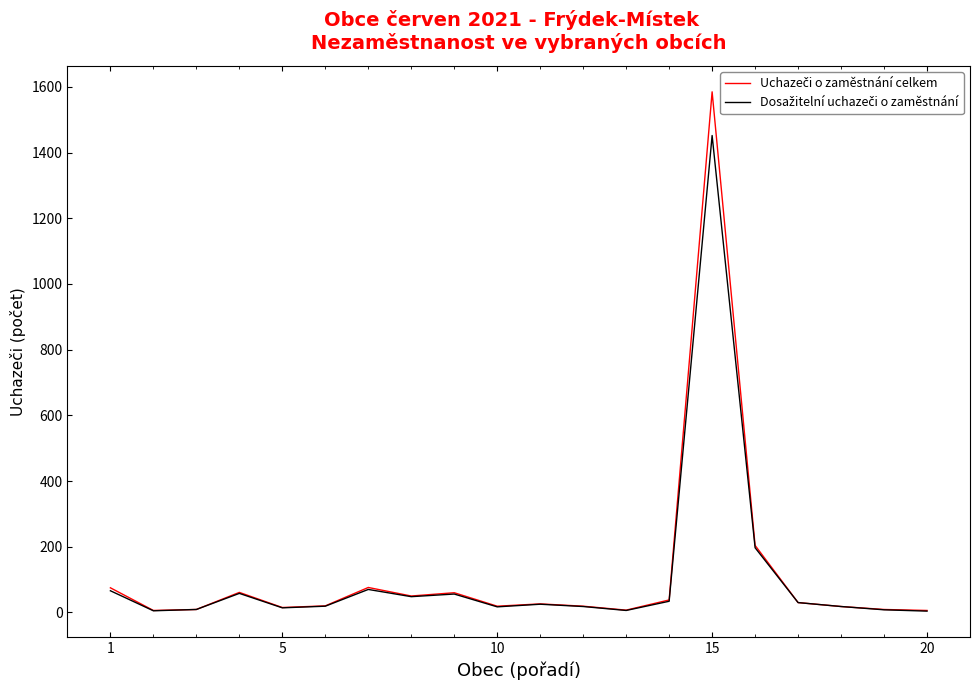

True or false: Dosažitelní uchazeči o zaměstnání and Uchazeči o zaměstnání celkem intersect in this chart.

False